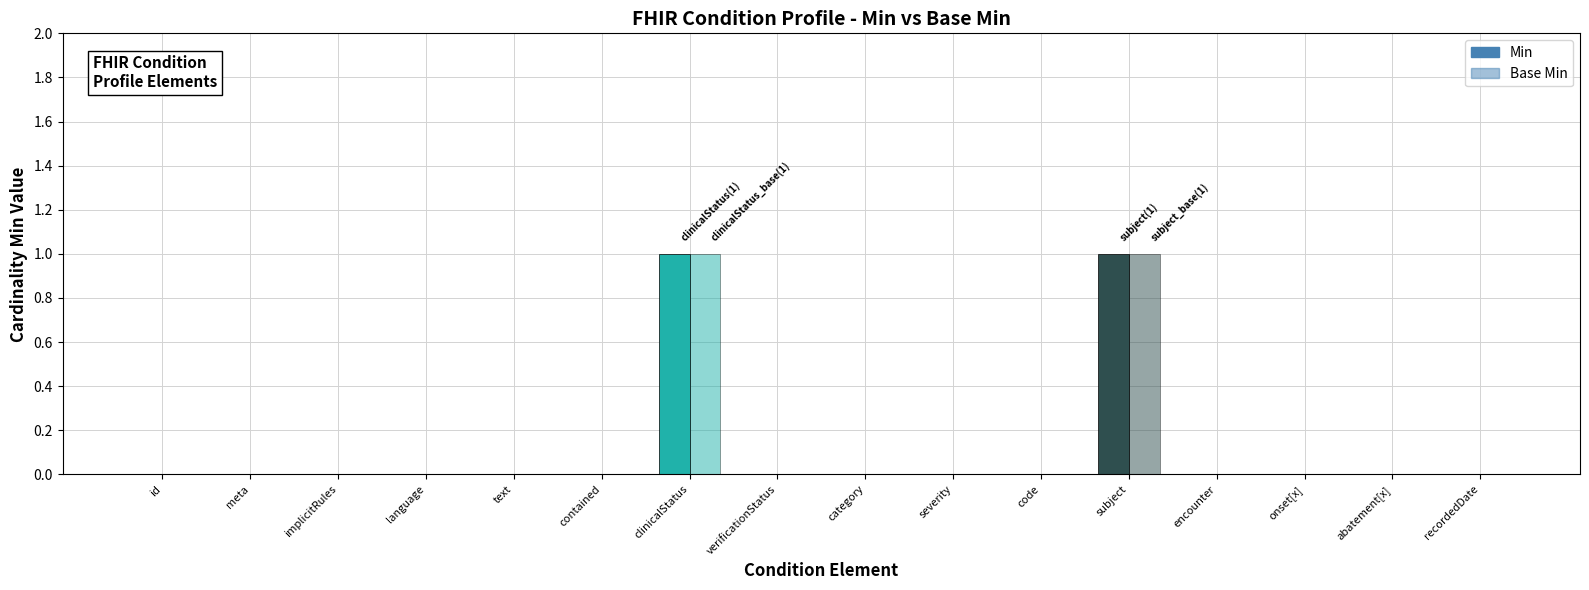

List the series in order of their peak value, lowest first.

Min, Base Min